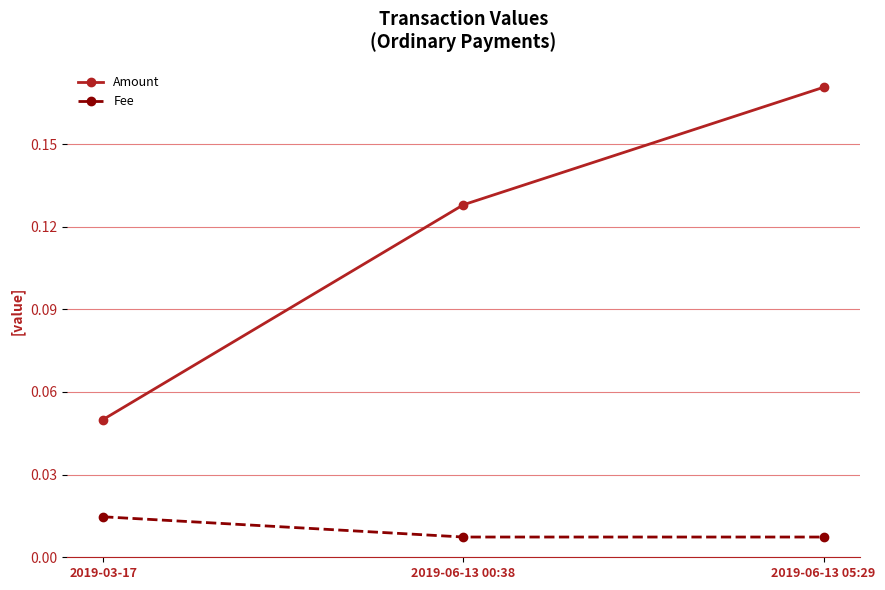

Rank the series by their average value, from lowest to highest.

Fee, Amount